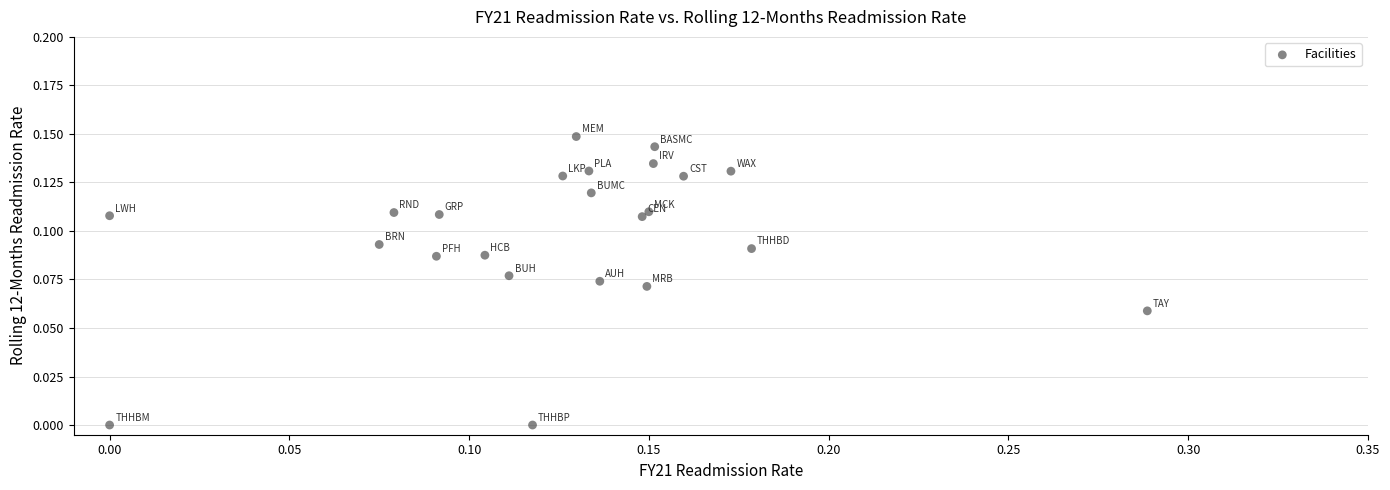

What is the range of X values (max minus min)?

0.3